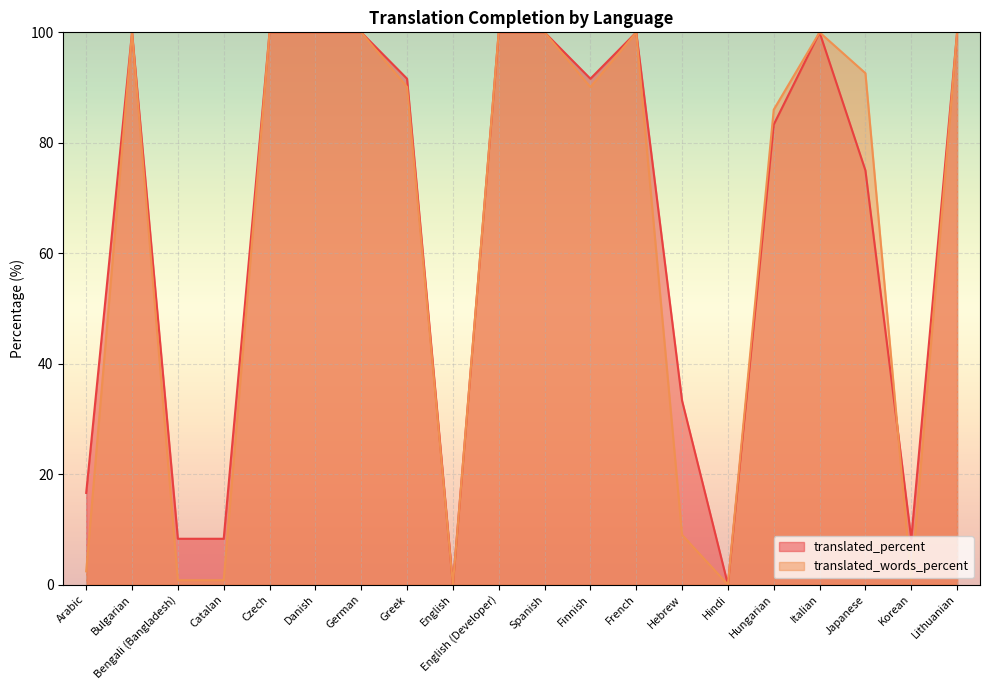

Which series has the widest spread of values?

translated_percent